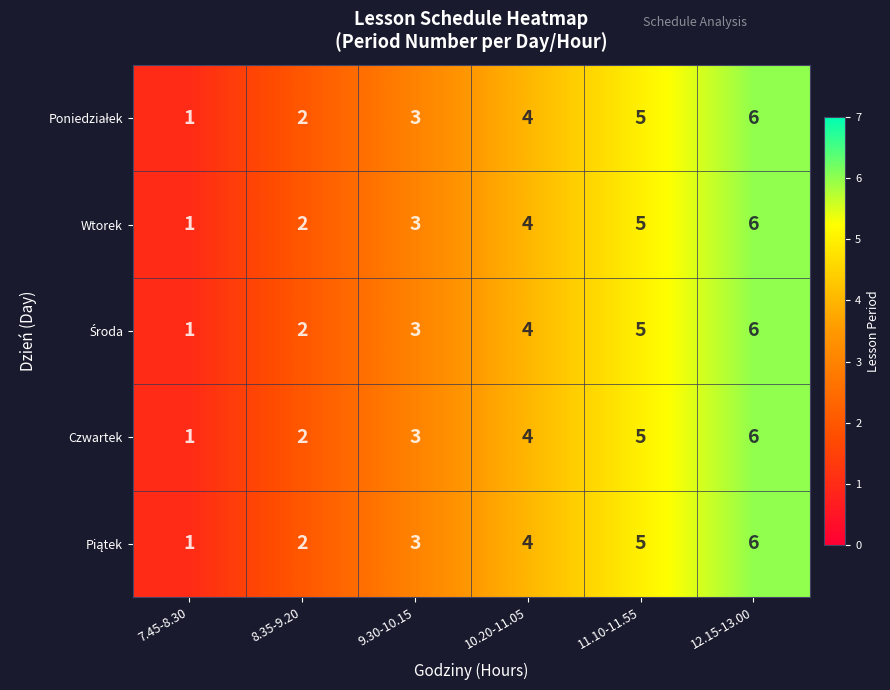

Which category has the lowest value across all series?

7.45-8.30